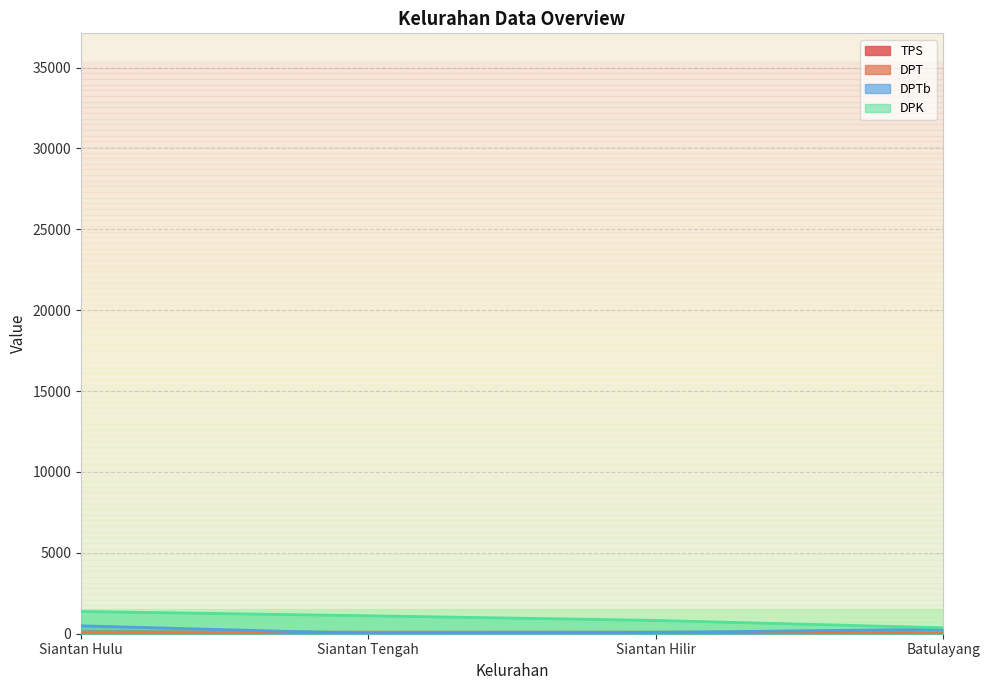

True or false: DPK has a value of 1111.0 at Siantan Tengah.

True